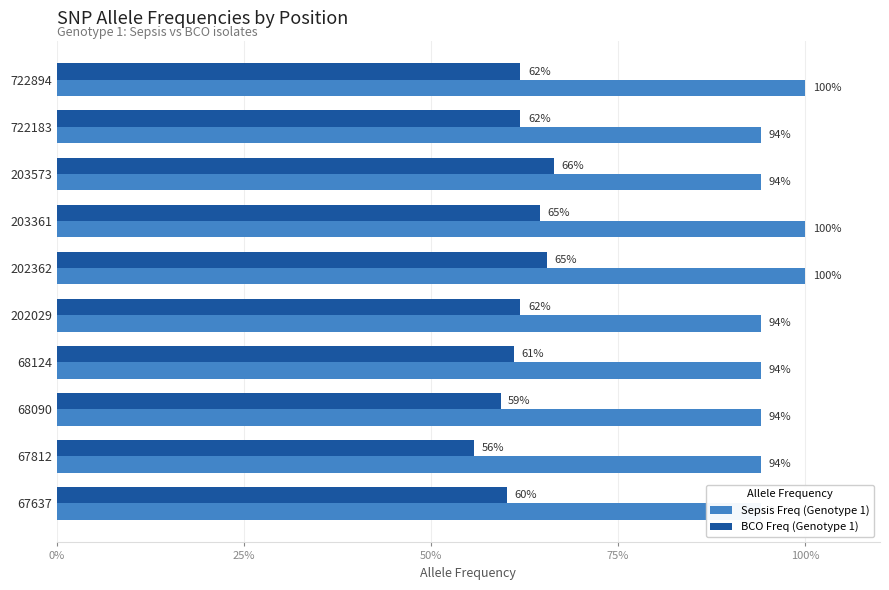

The BCO Freq (Genotype 1) series shows 0.6 at 68124. True or false?

True